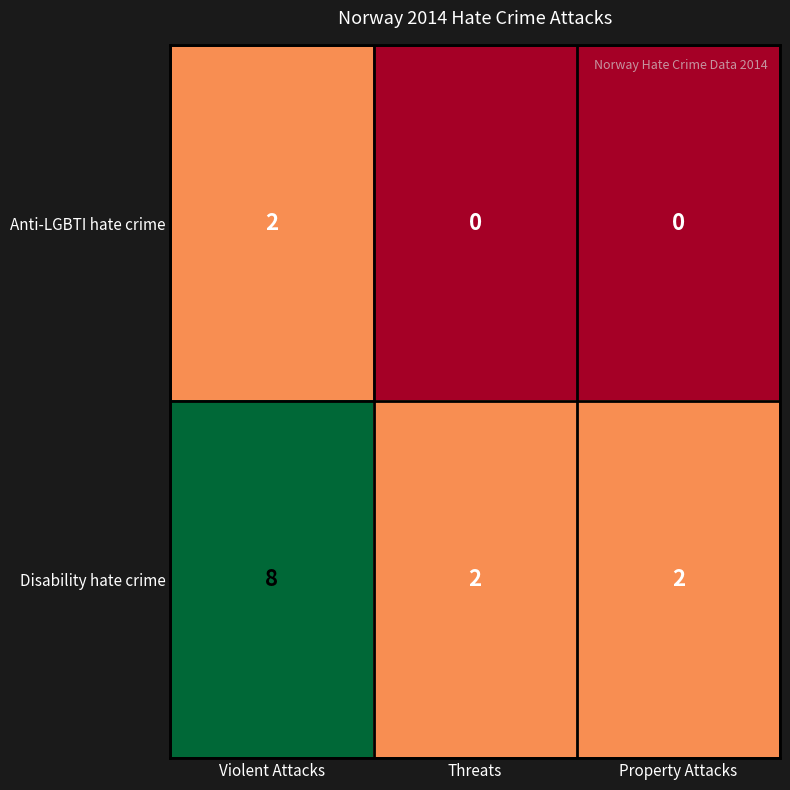

The Disability hate crime series shows 2 at Property Attacks. True or false?

True